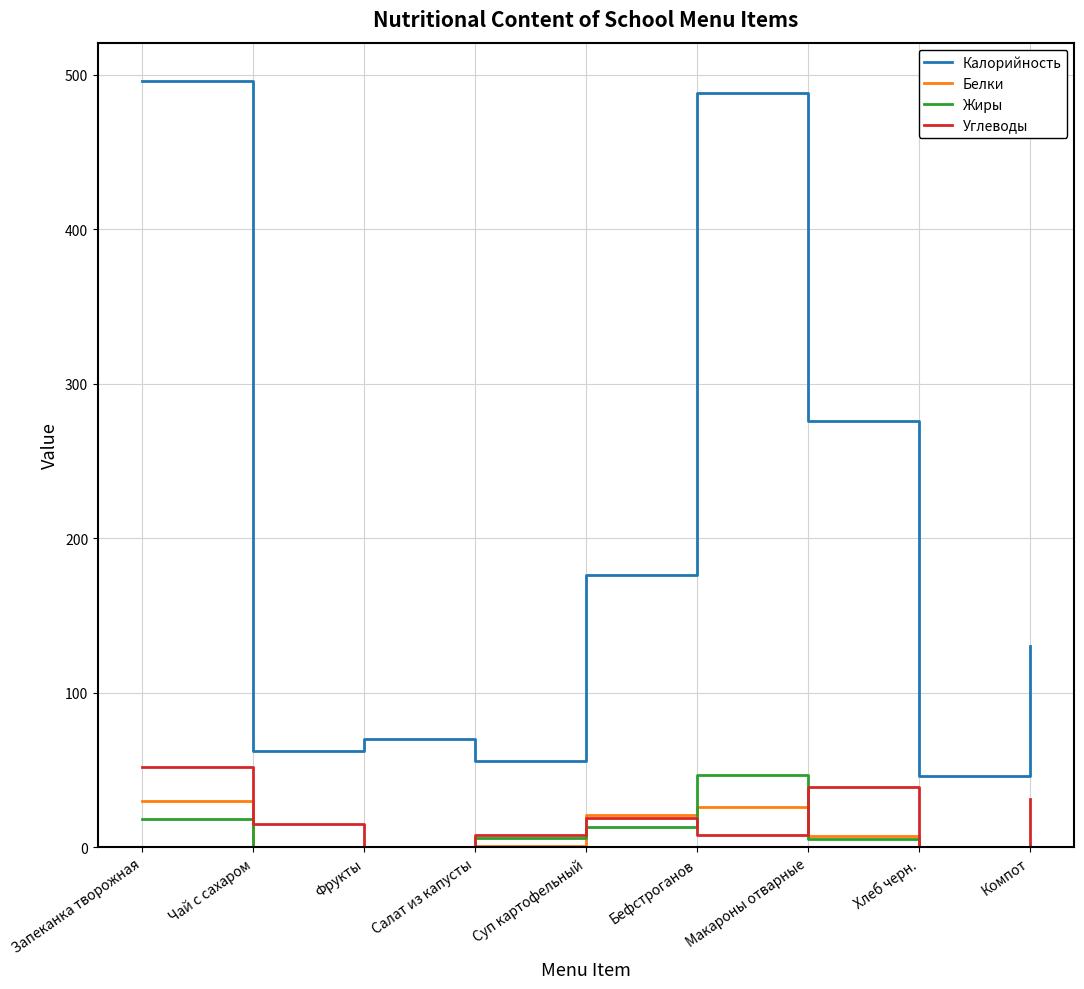

Rank the series by their maximum value, from highest to lowest.

Калорийность, Углеводы, Жиры, Белки